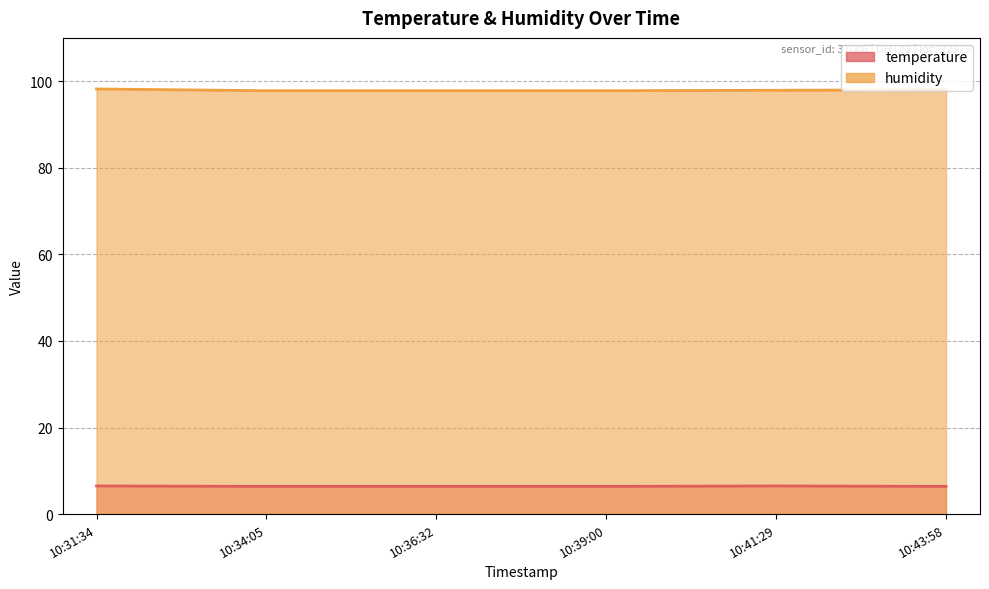

Where is temperature nearest to the value 6?

10:34:05